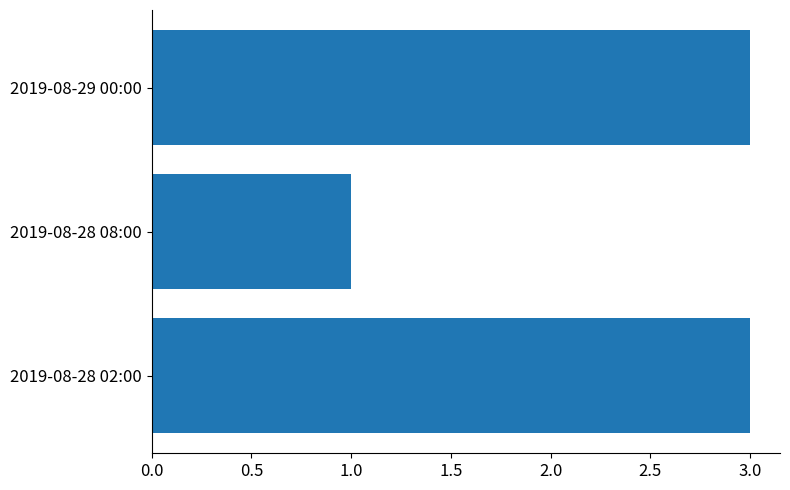

What is the maximum value shown in the chart?

3